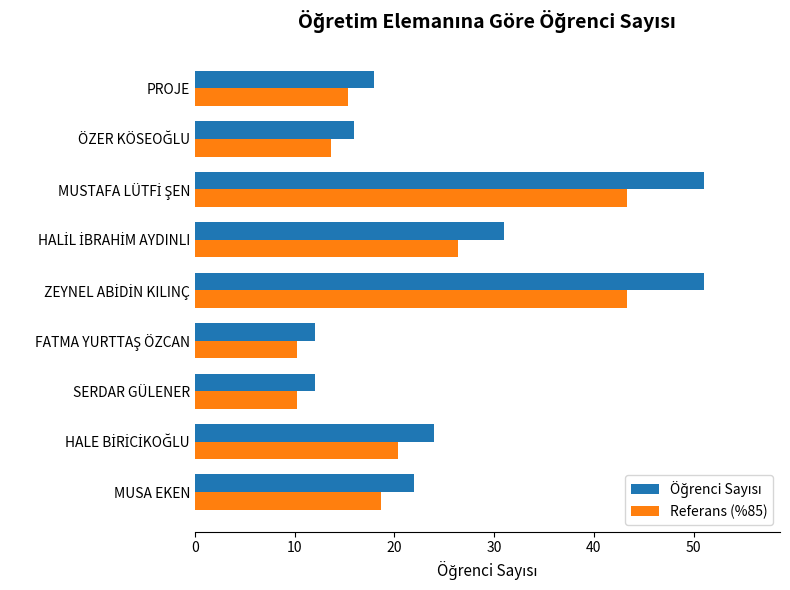

How many data points in Referans (%85) are above 18?

5